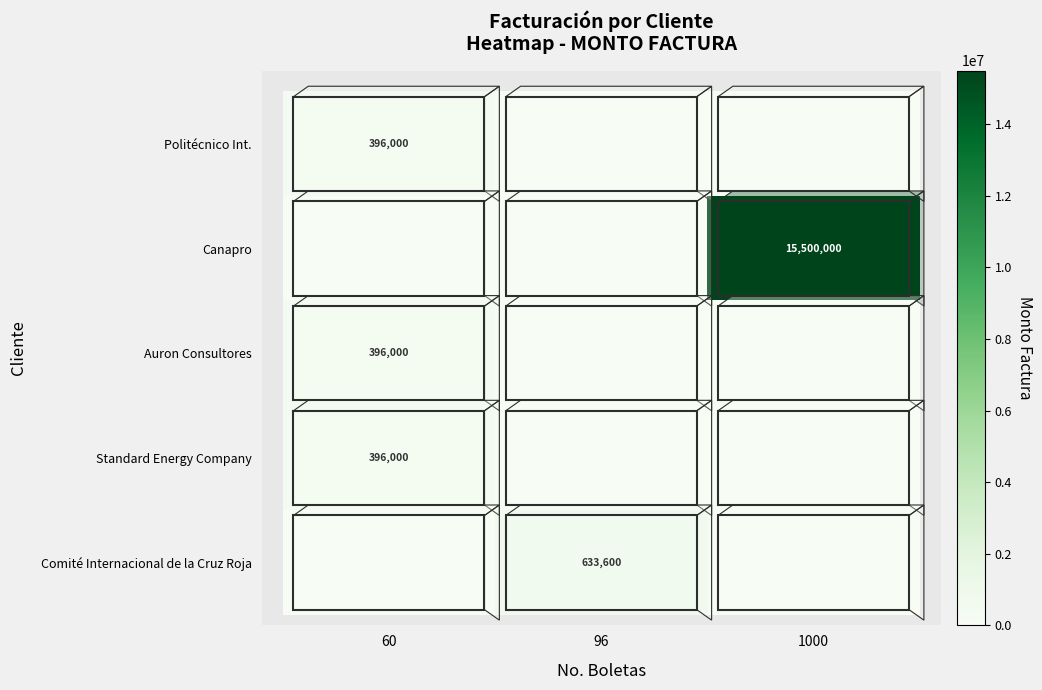

Is it true that Standard Energy Company equals 170264 at 60?

False